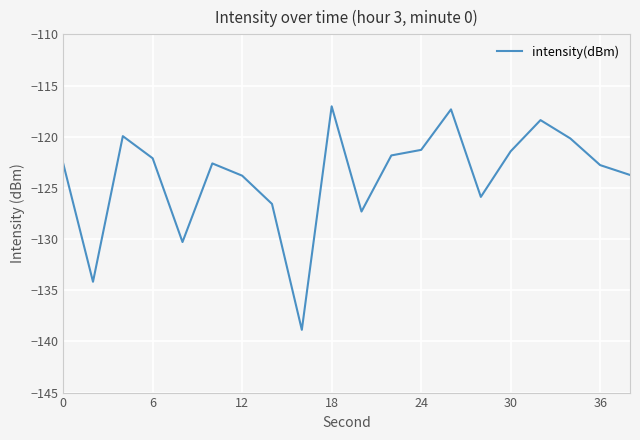

What is the greatest value displayed?

-117.0